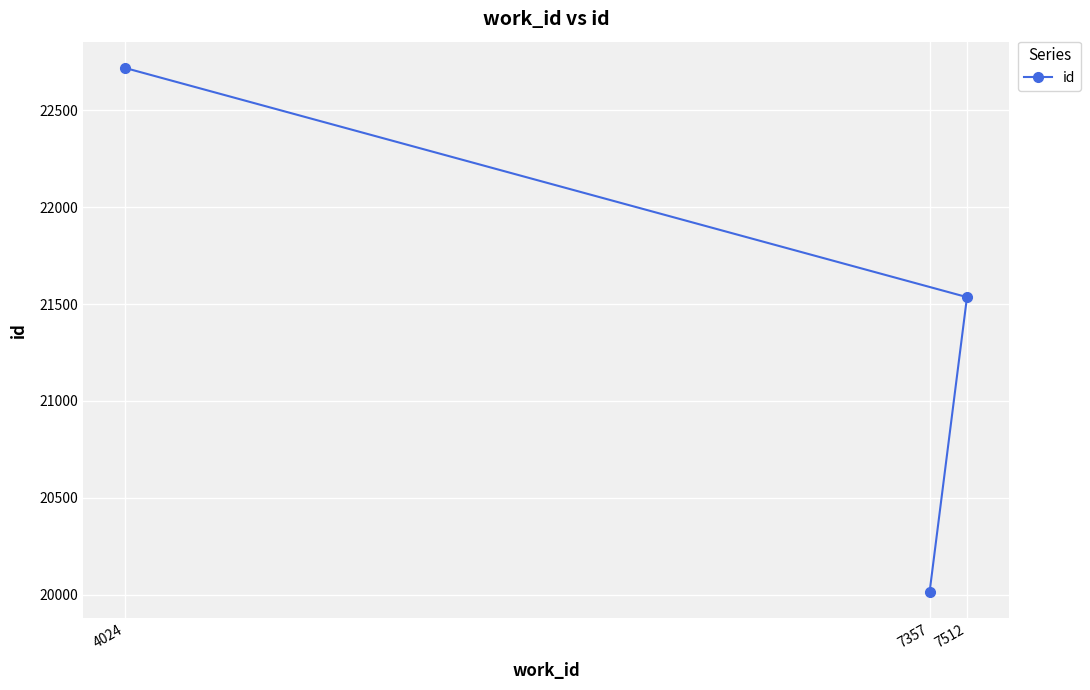

List the labels in order of value, smallest first.

7357, 7512, 4024